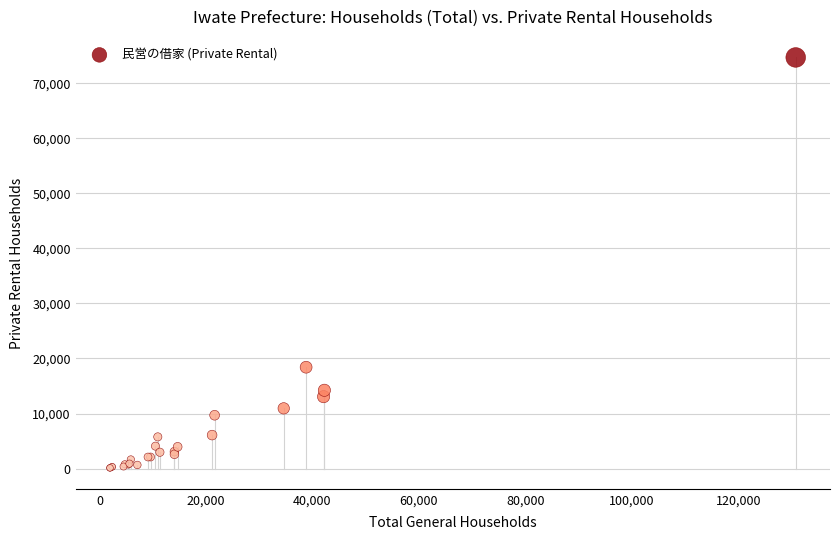

What Y value in the scatter plot is closest to 37410?

18416